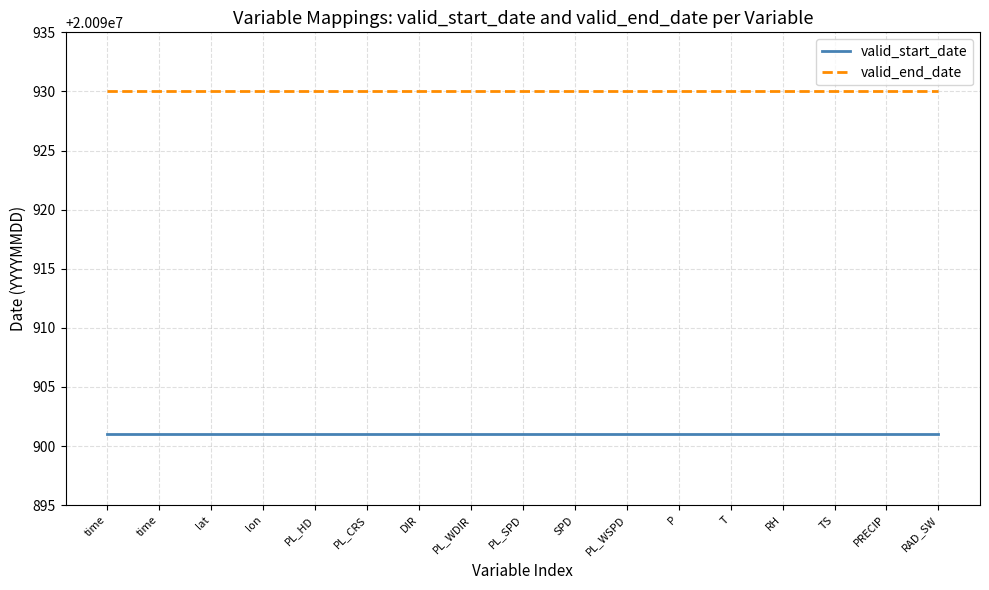

Which series has the largest range (max minus min)?

valid_start_date